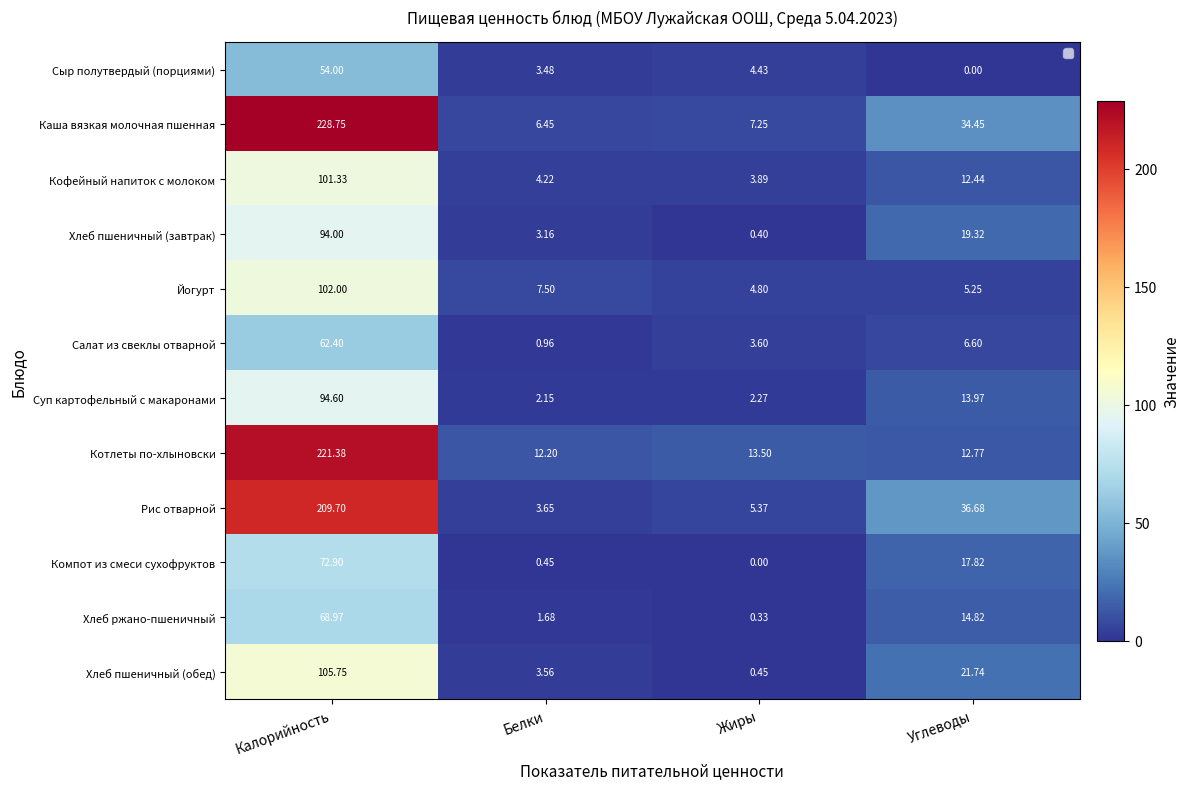

Which series has the largest total across all categories?

Каша вязкая молочная пшенная